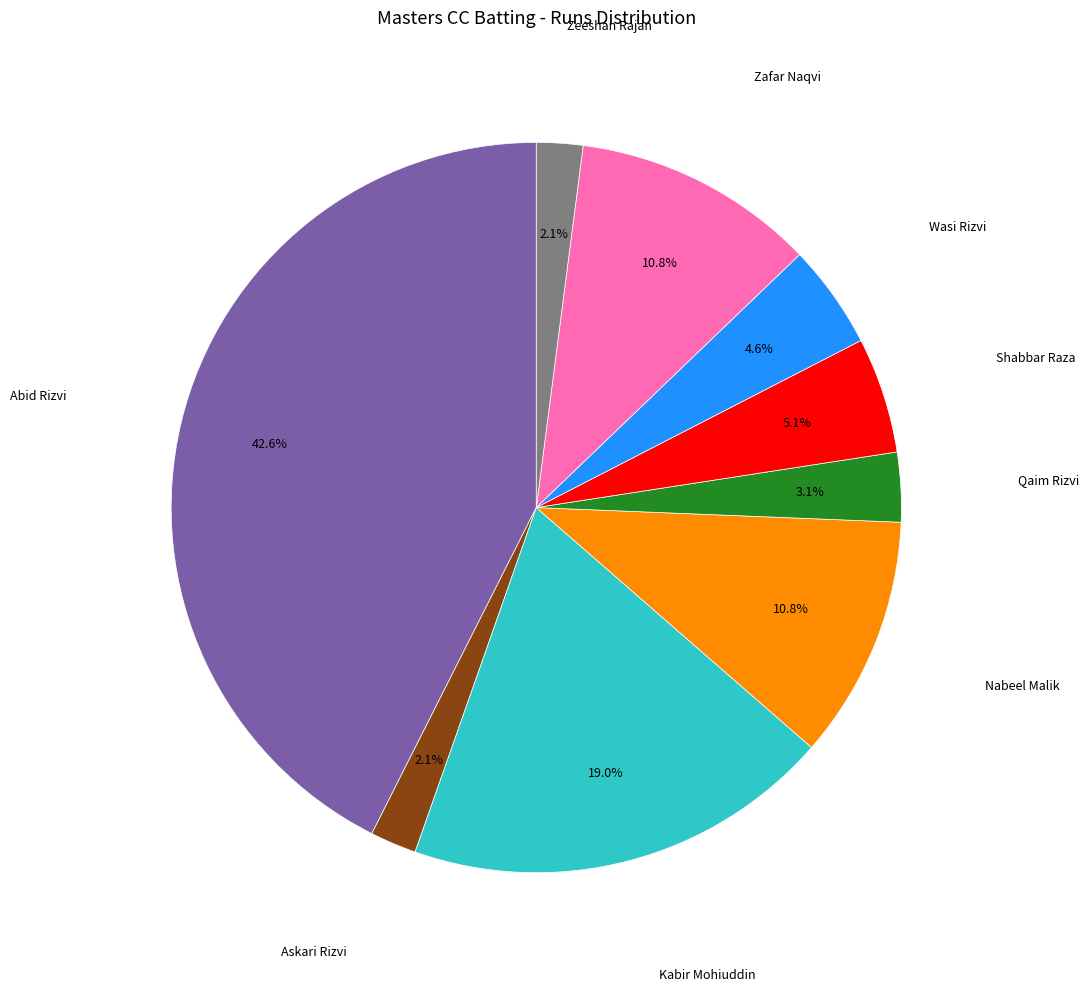

Count the number of slices in the pie.

9